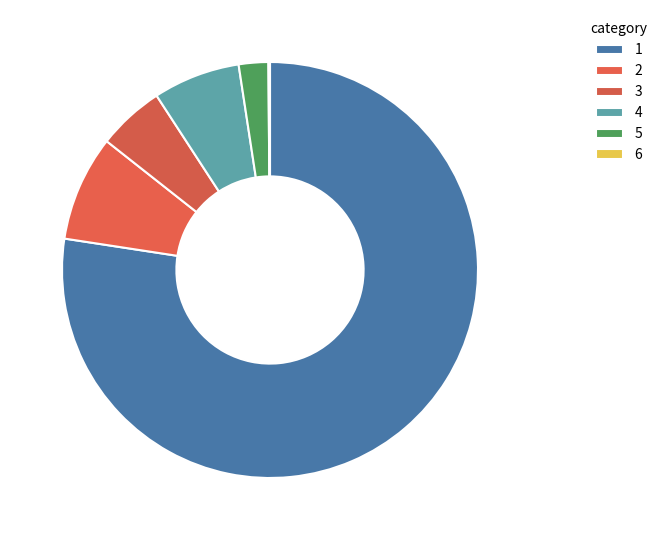

To the nearest percent, what is the average slice percentage?

17%